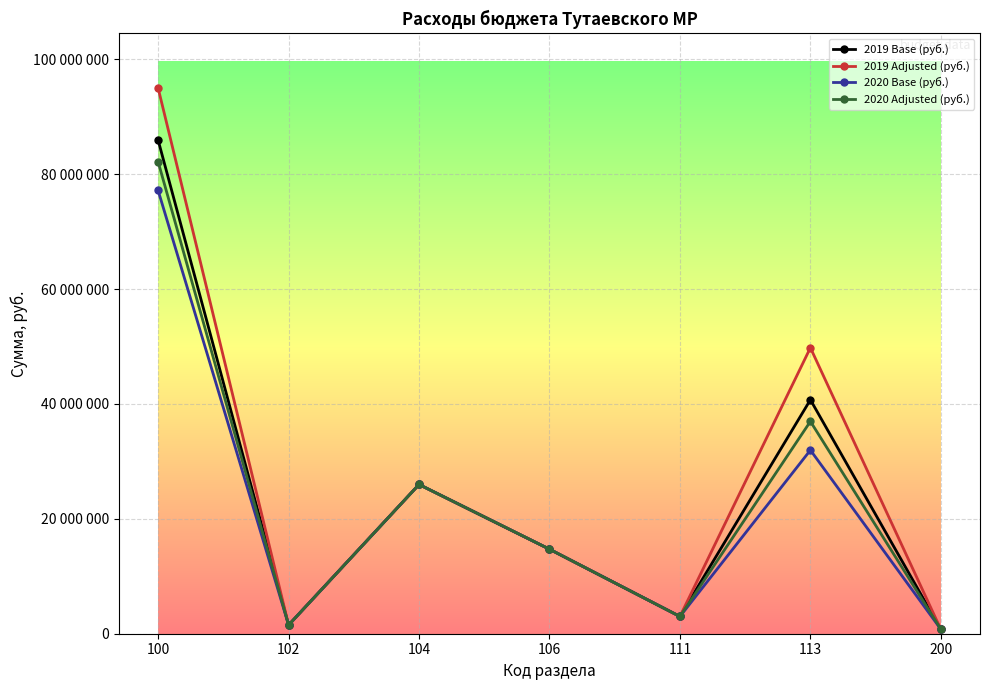

What are all the series names shown in the legend?

2019 Base (руб.), 2019 Adjusted (руб.), 2020 Base (руб.), 2020 Adjusted (руб.)